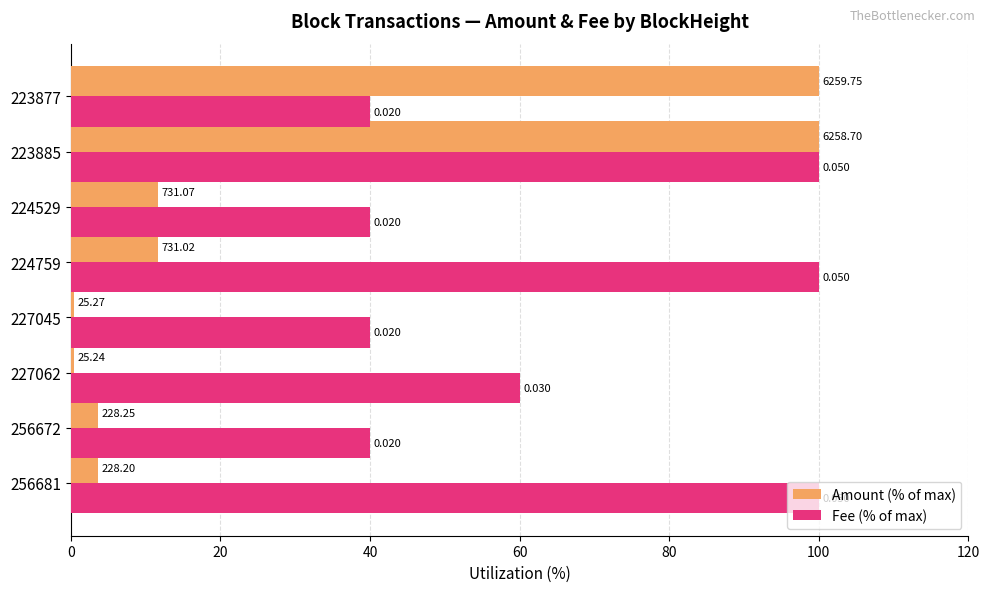

Reading left to right, list all the values displayed in this chart.

Amount (% of max): 3.6	3.6	0.4	0.4	11.7	11.7	100.0	100.0
Fee (% of max): 100.0	40.0	60.0	40.0	100.0	40.0	100.0	40.0